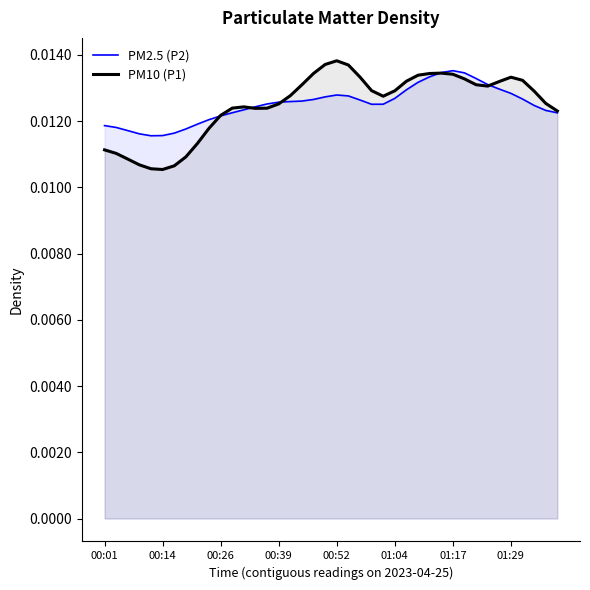

Is the value of PM10 (P1) at 01:04 greater than the value of PM2.5 (P2) at 00:01?

Yes